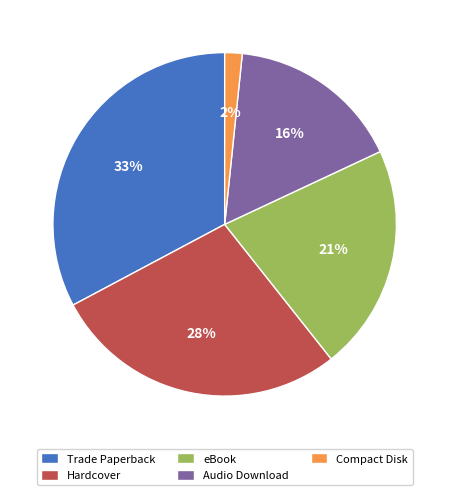

Which slice is the smallest?

Compact Disk